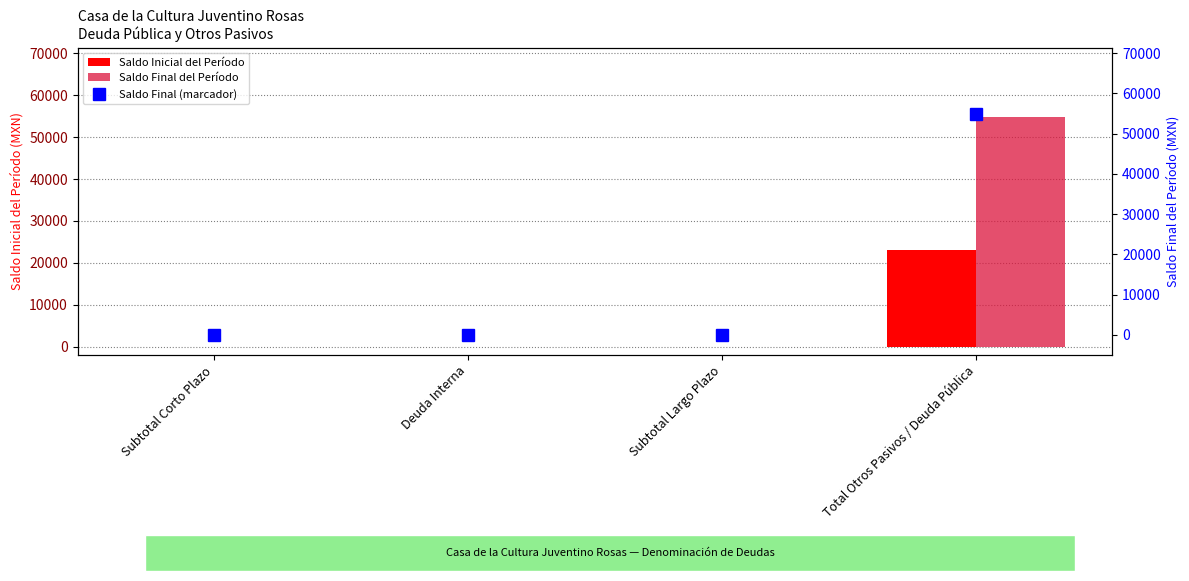

List the series in order of their peak value, lowest first.

Saldo Inicial del Período, Saldo Final del Período, Saldo Final (marcador)